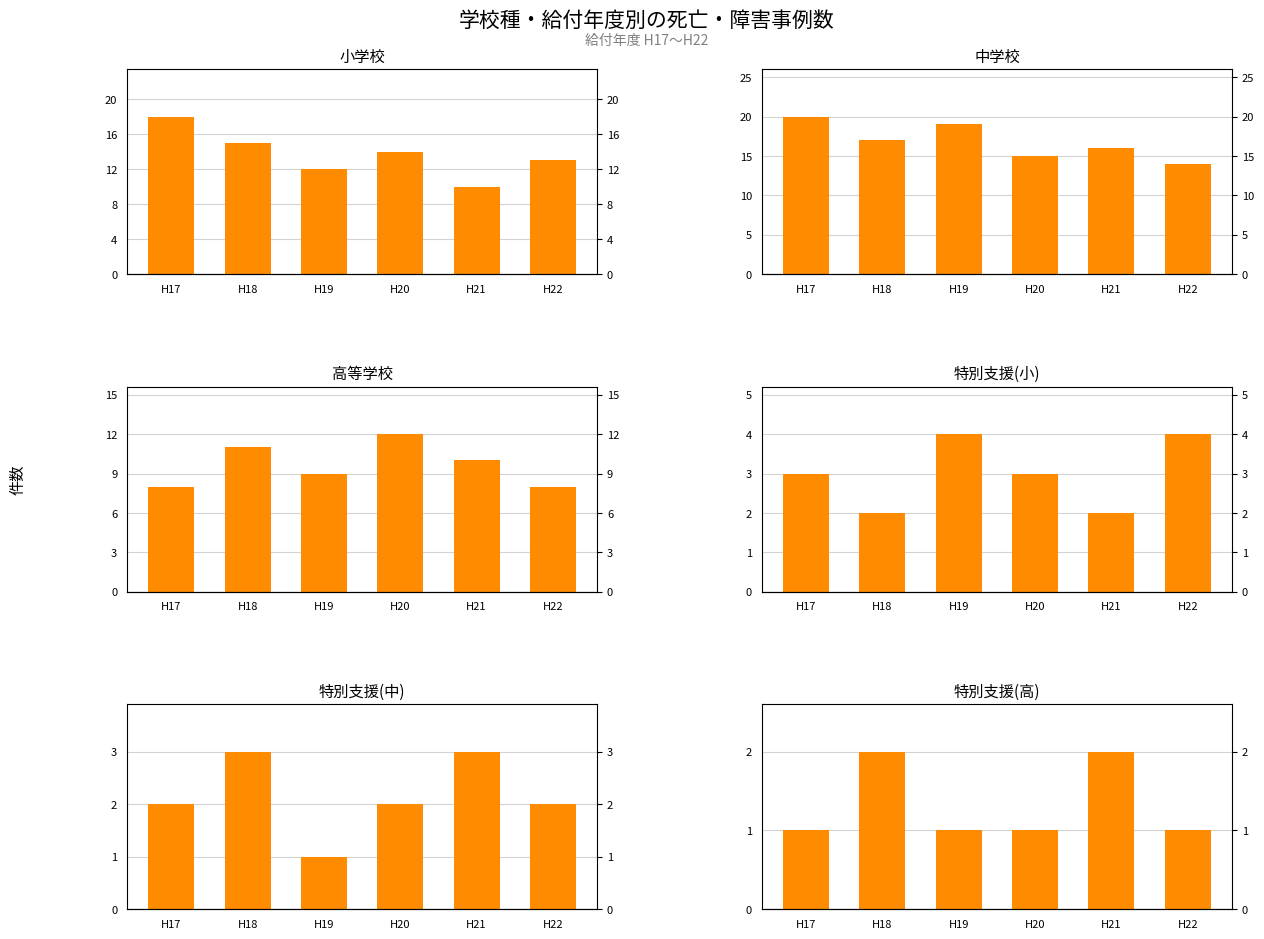

What is the difference between the second highest and second lowest values in the 特別支援(中) series?

1